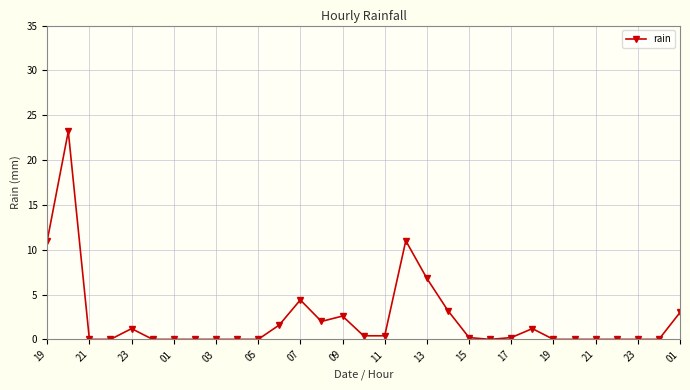

What is the sum of all values?

72.4